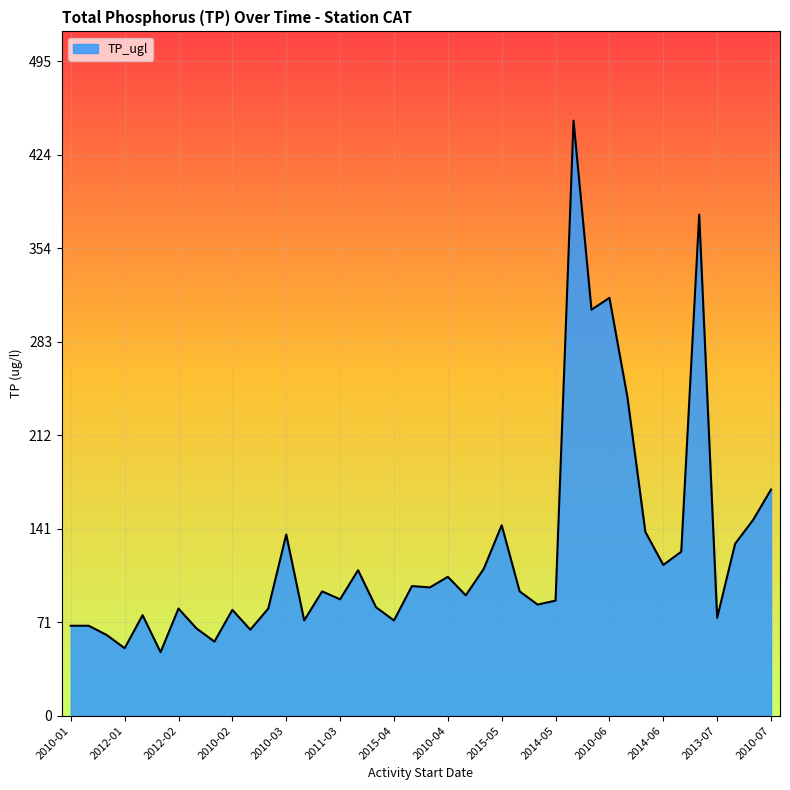

What is the difference between the maximum and minimum values?

402